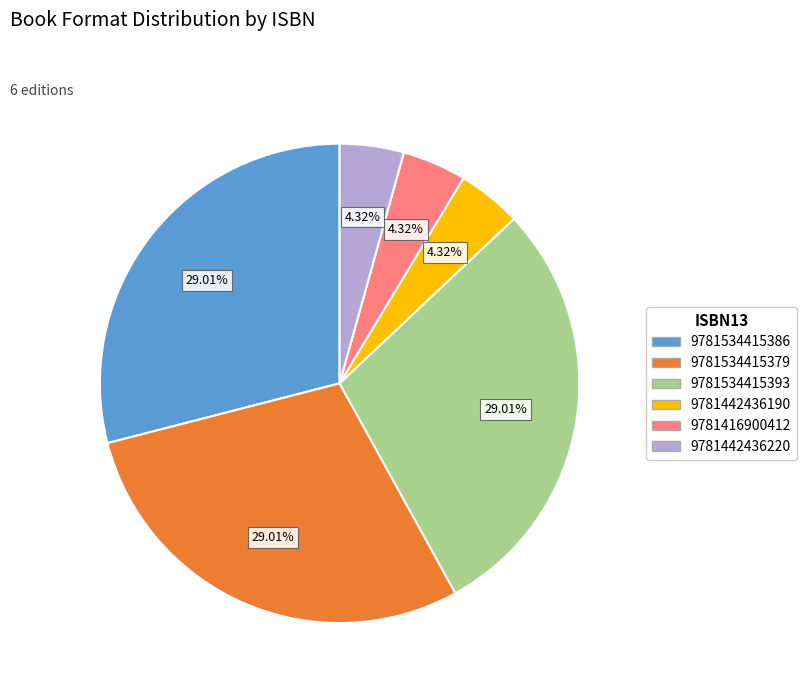

Is it true that 9781534415379 is 29% of the pie?

True